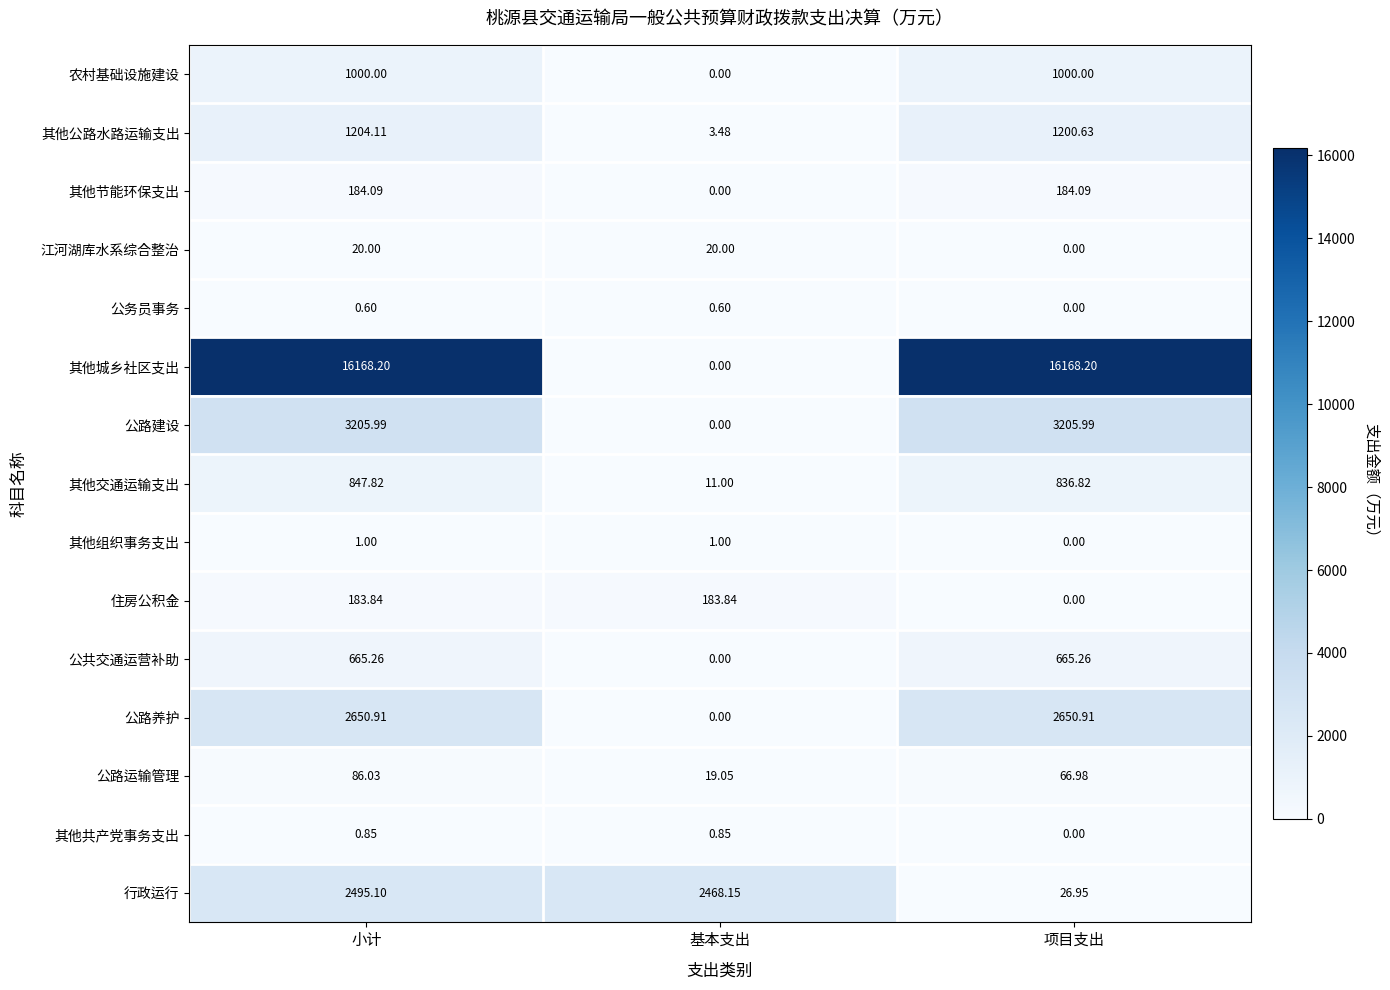

List the labels in order of 其他公路水路运输支出 value, largest first.

小计, 项目支出, 基本支出